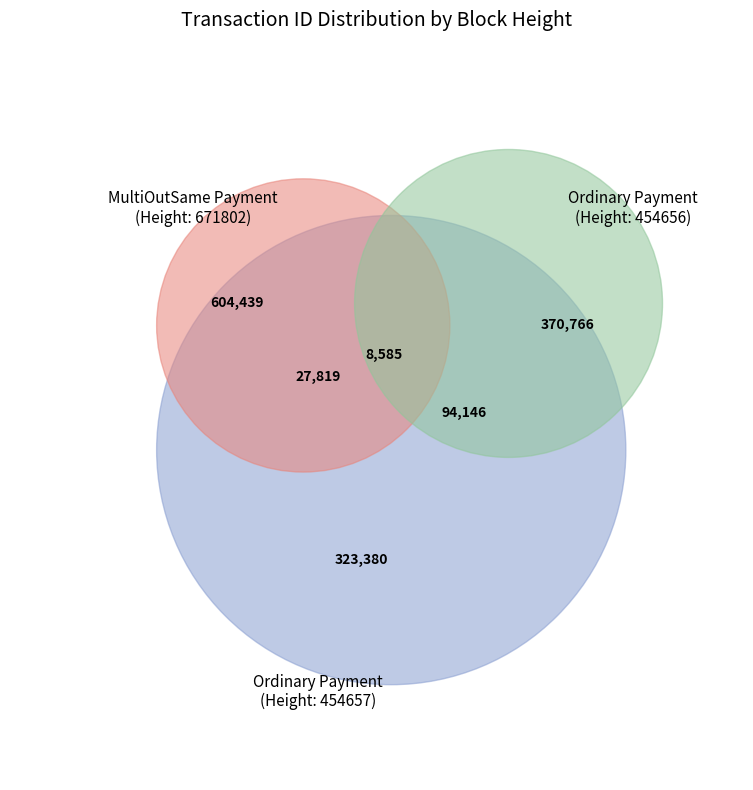

Is it true that 454657 is 63% of the pie?

True